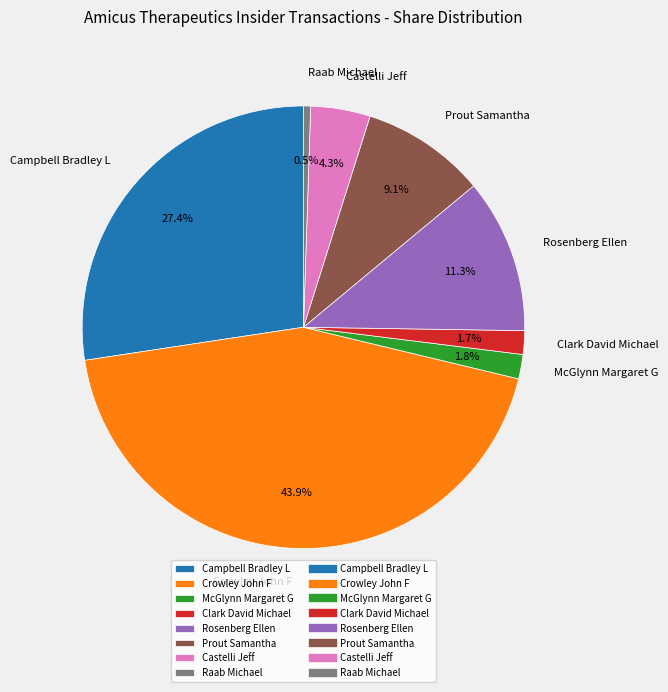

What percentage do Rosenberg Ellen and Castelli Jeff together represent?

15.6%